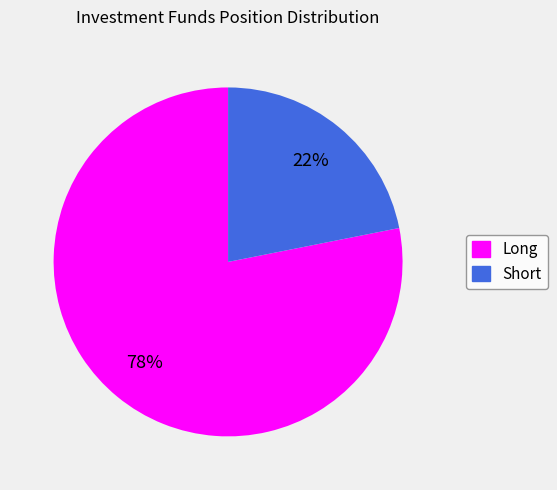

Which slice represents more than half of the pie?

Long